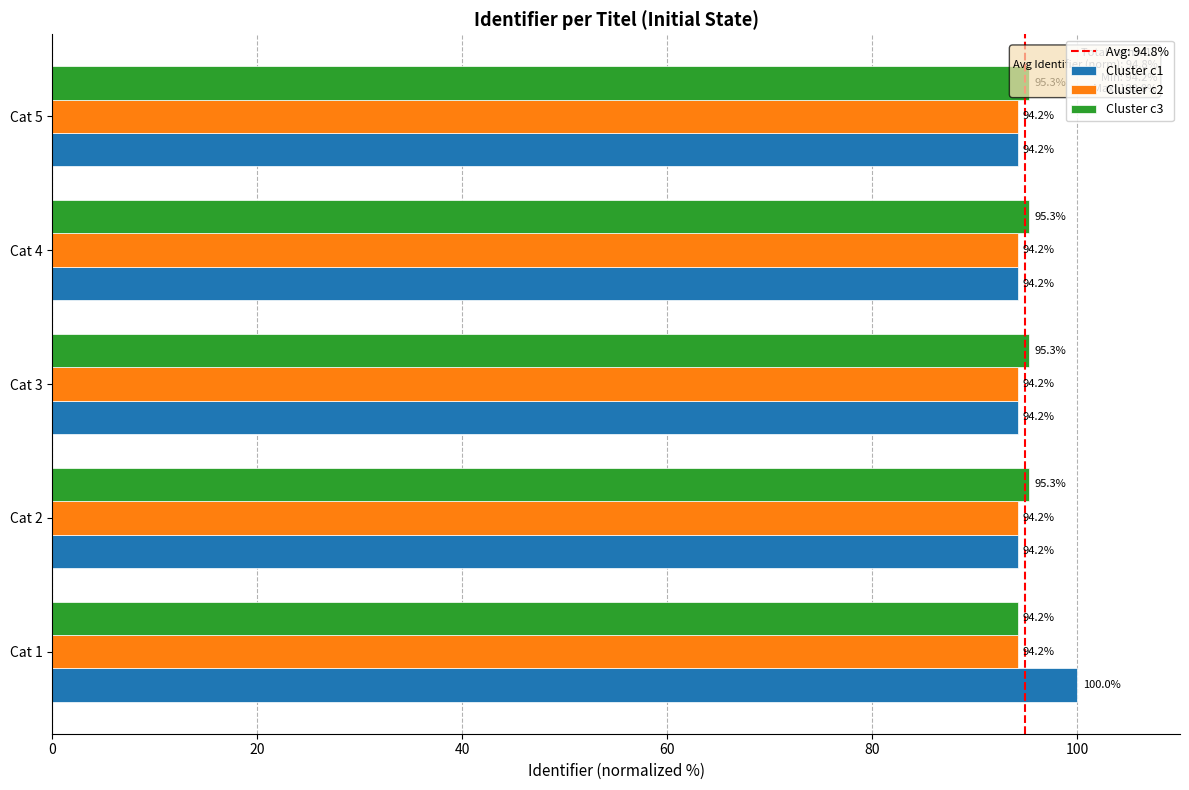

True or false: Cluster c1 has a value of 94.2 at Cat 5.

True